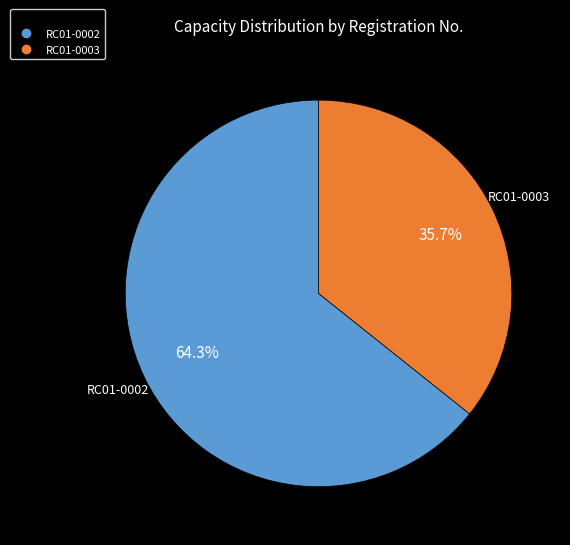

The RC01-0002 slice represents 70% of the pie. True or false?

False